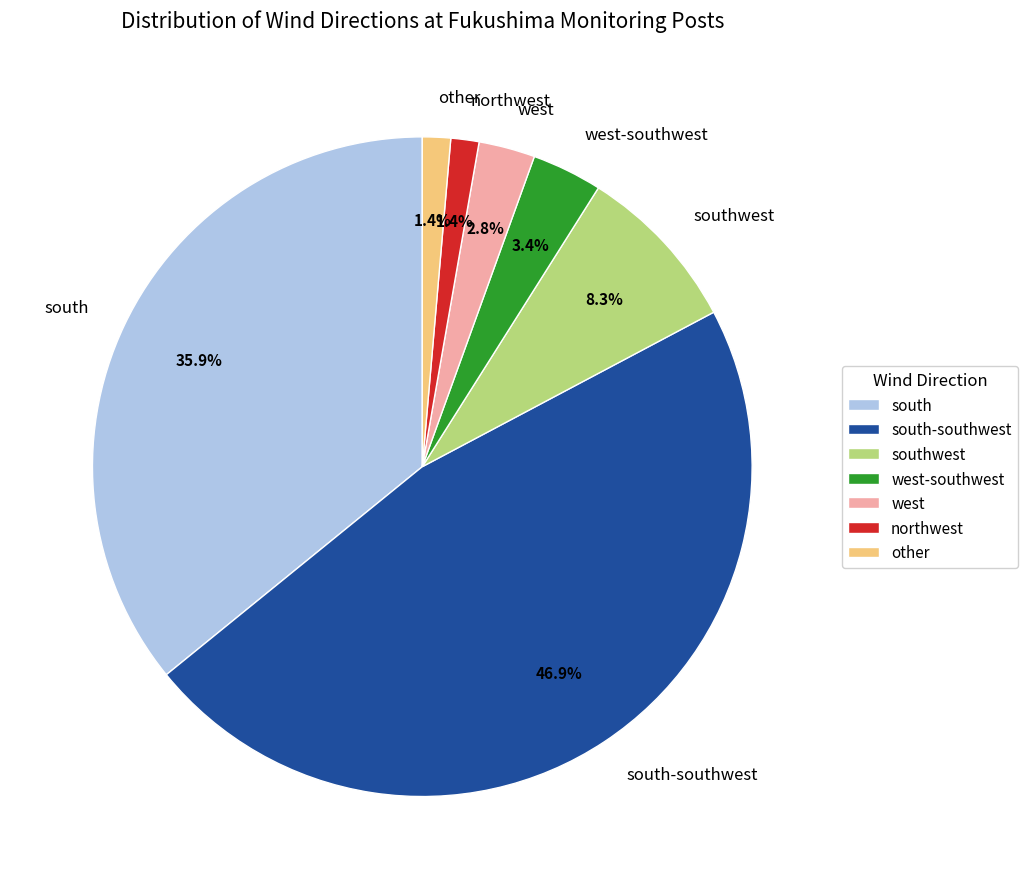

What percentage is the south-southwest slice, to the nearest percent?

47%